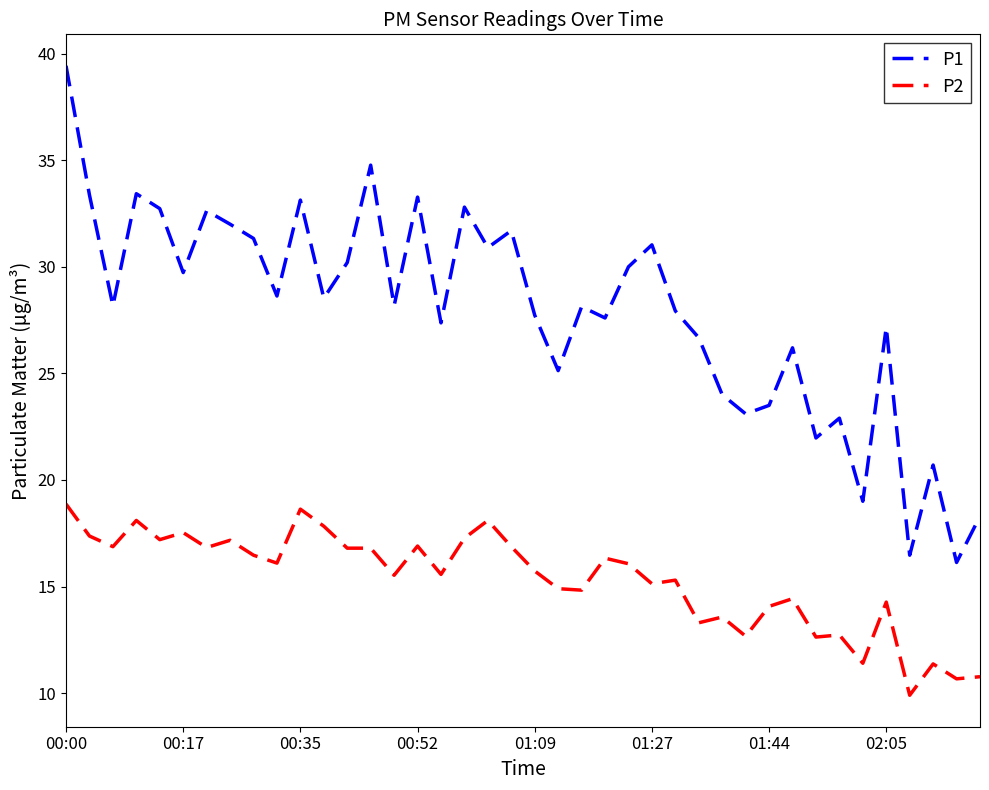

True or false: P2 and P1 intersect in this chart.

False